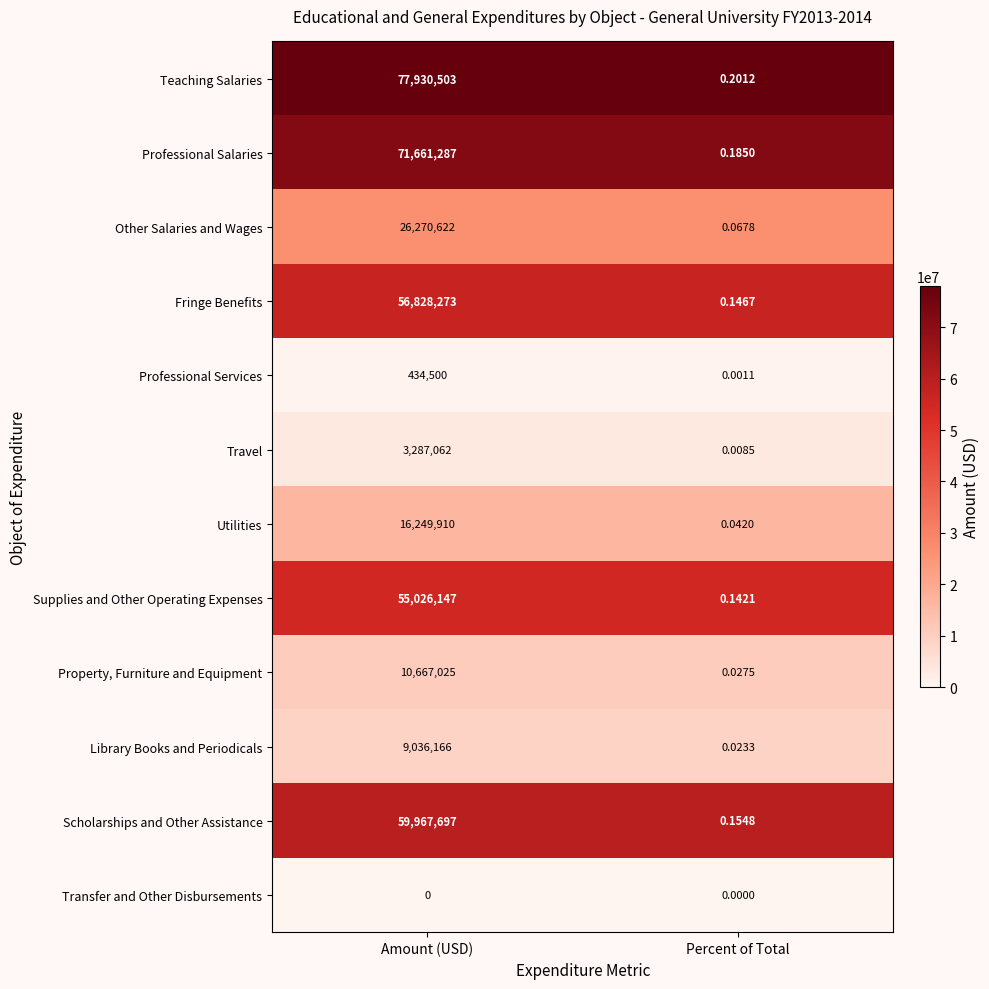

At which category is the sum across all series the highest?

Amount (USD)